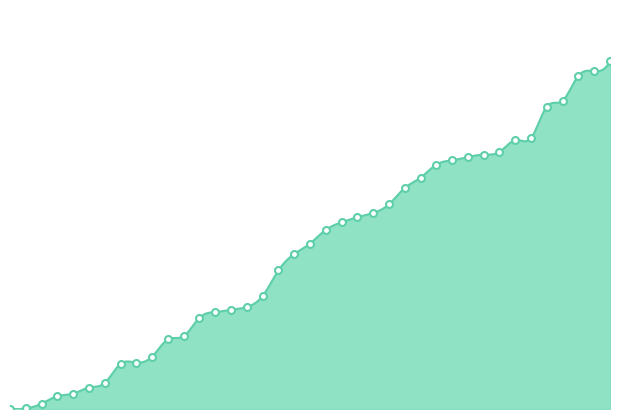

Approximately how many times larger is the value at 366 compared to 265?

1.3